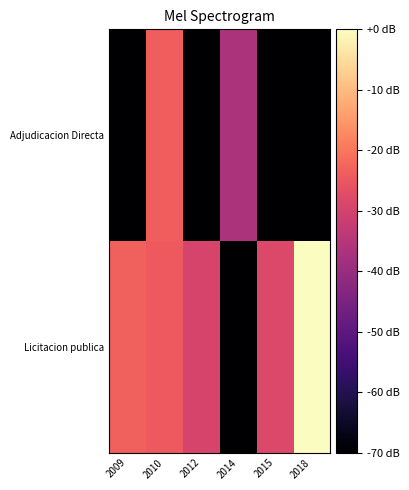

Which series has the widest spread of values?

Licitacion publica